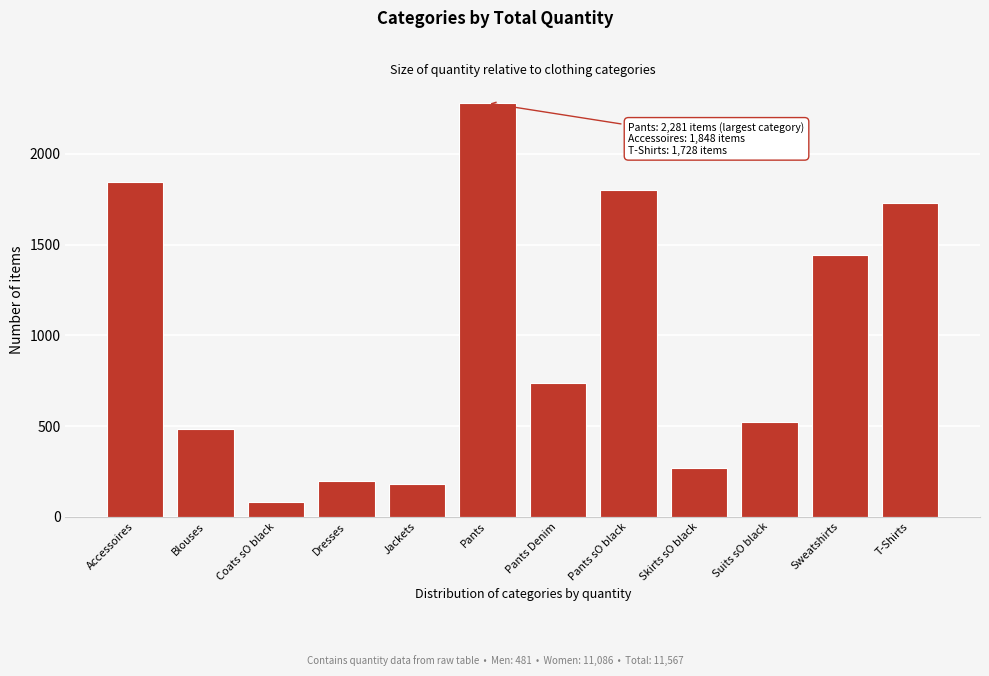

Reading right to left, transcribe all the data shown in this chart.

1728	1443	520	266	1803	737	2281	179	197	81	484	1848